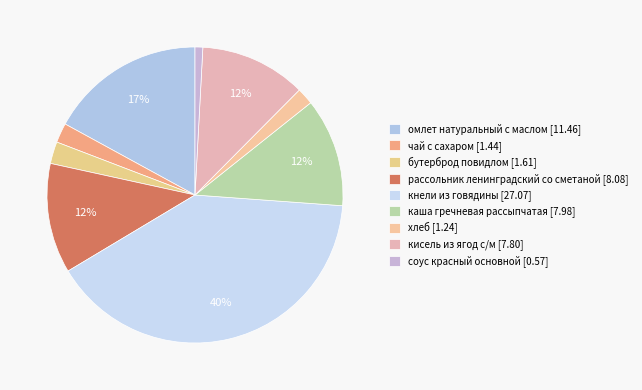

Is there any slice that represents more than half of the pie?

No